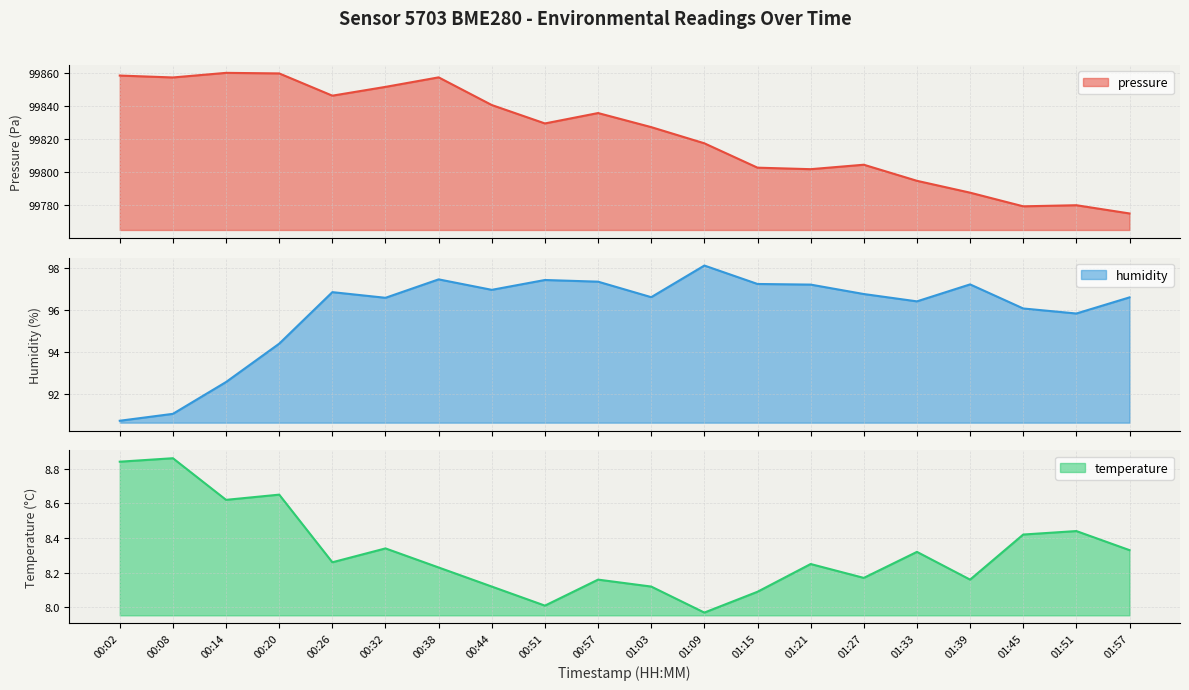

Reading left to right, extract all data points from this chart.

pressure: 99858.3	99857.2	99860.0	99859.6	99846.2	99851.5	99857.2	99840.5	99829.4	99835.7	99827.2	99817.4	99802.7	99801.8	99804.5	99794.8	99787.6	99779.3	99780.0	99775.0
humidity: 90.7	91.1	92.6	94.4	96.9	96.6	97.5	97.0	97.5	97.4	96.6	98.1	97.3	97.2	96.8	96.4	97.2	96.1	95.8	96.6
temperature: 8.8	8.9	8.6	8.7	8.3	8.3	8.2	8.1	8.0	8.2	8.1	8.0	8.1	8.2	8.2	8.3	8.2	8.4	8.4	8.3